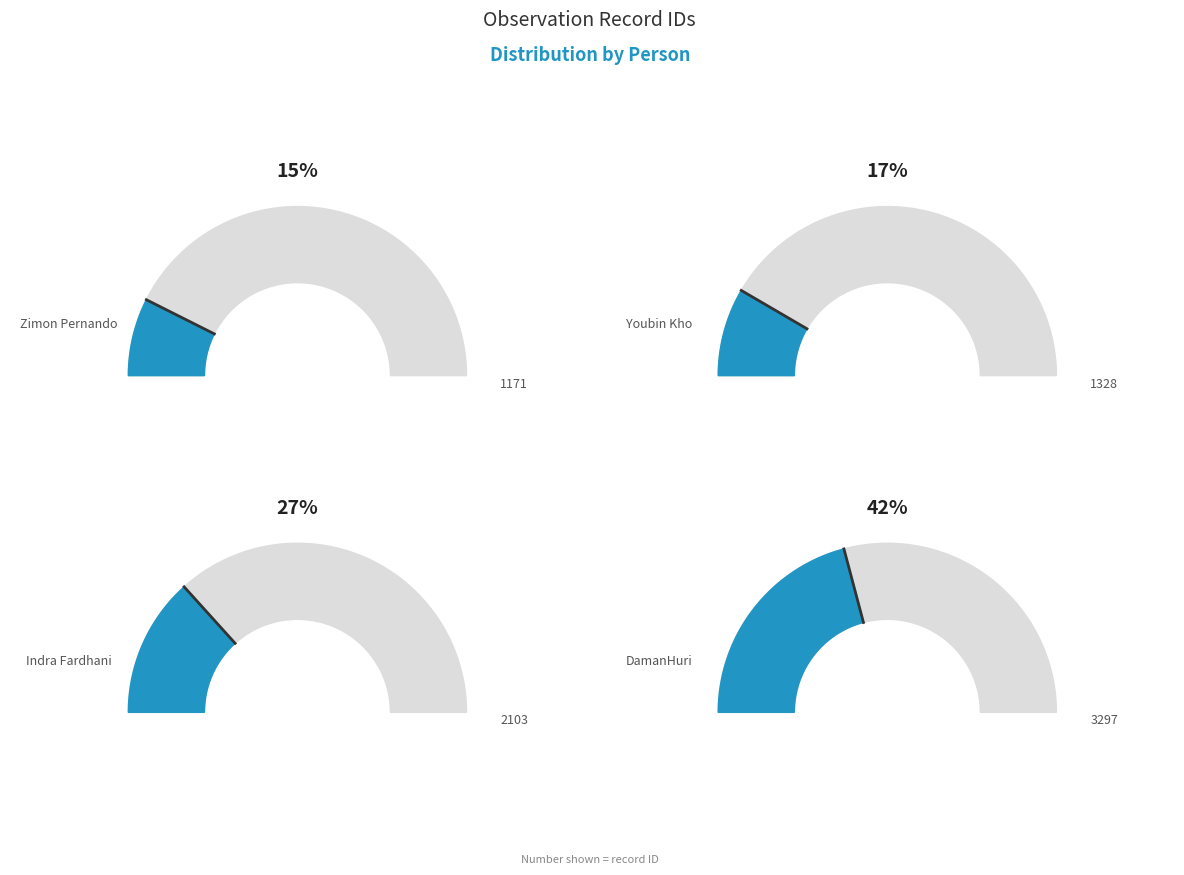

What is the change in value from Youbin Kho to Indra Fardhani?

+775